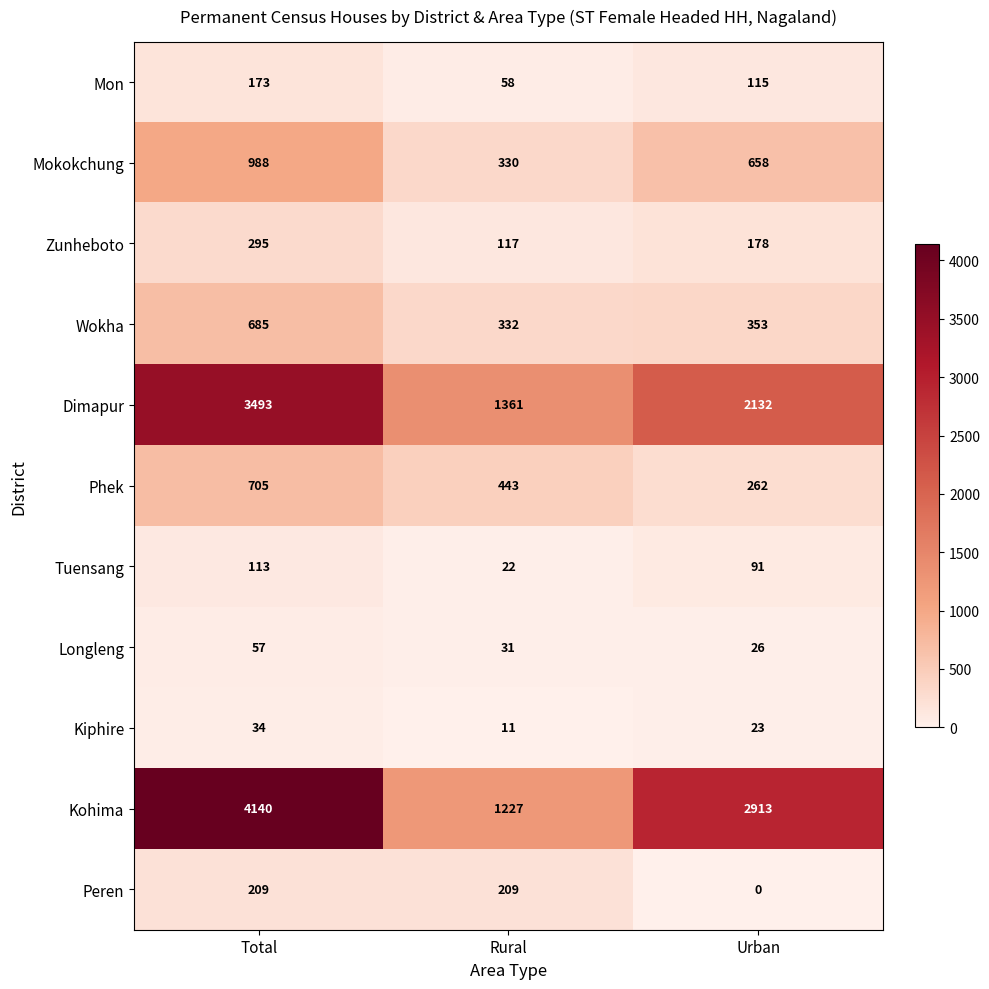

What is the spread (max minus min) of values at Urban?

2913